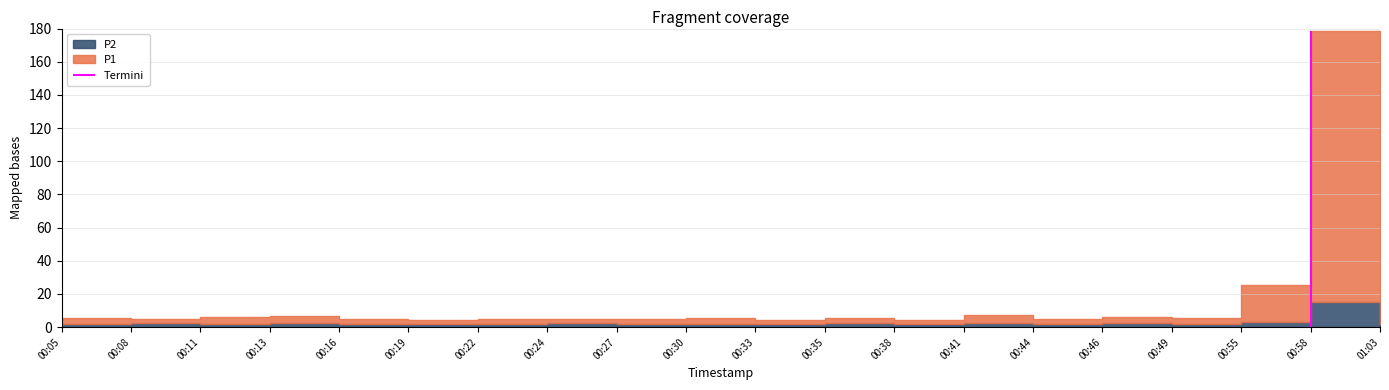

Does the chart have visible grid lines?

Yes